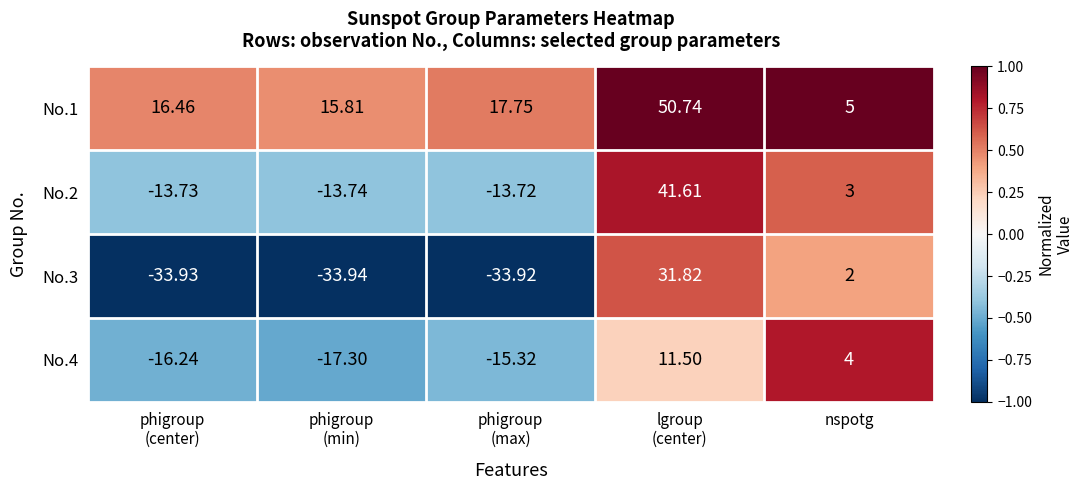

How many values in No.4 are below zero?

3